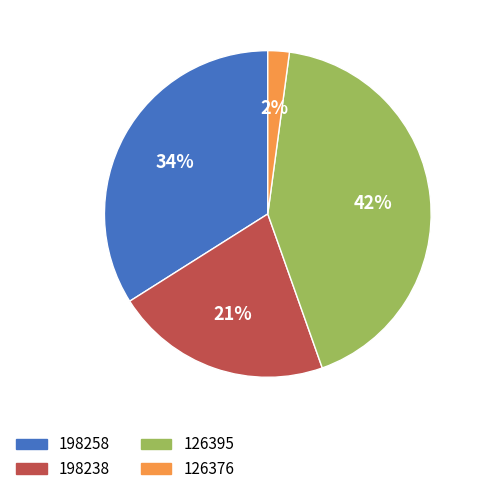

How many slices are in this pie chart?

4